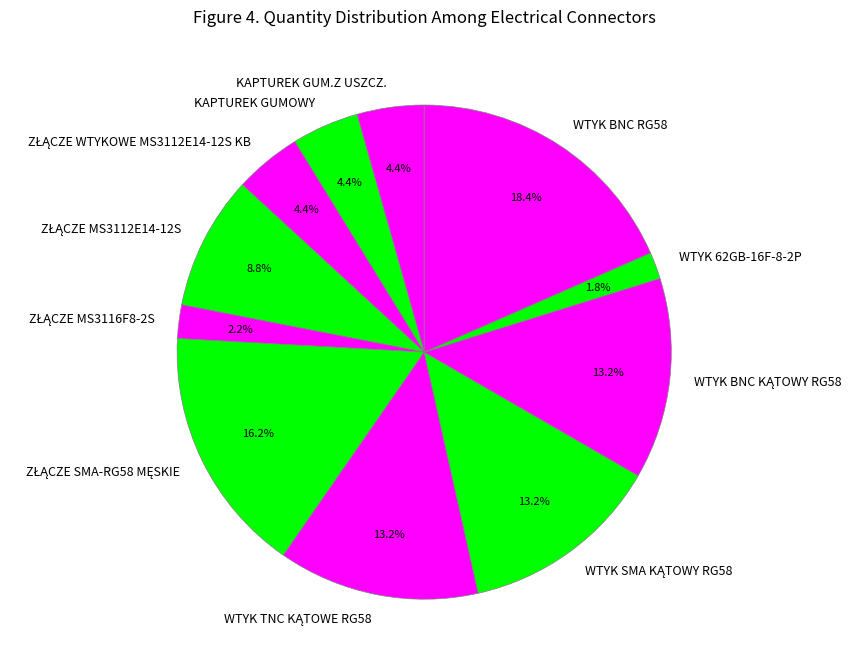

What percentage is NOT represented by KAPTUREK GUMOWY?

95.6%